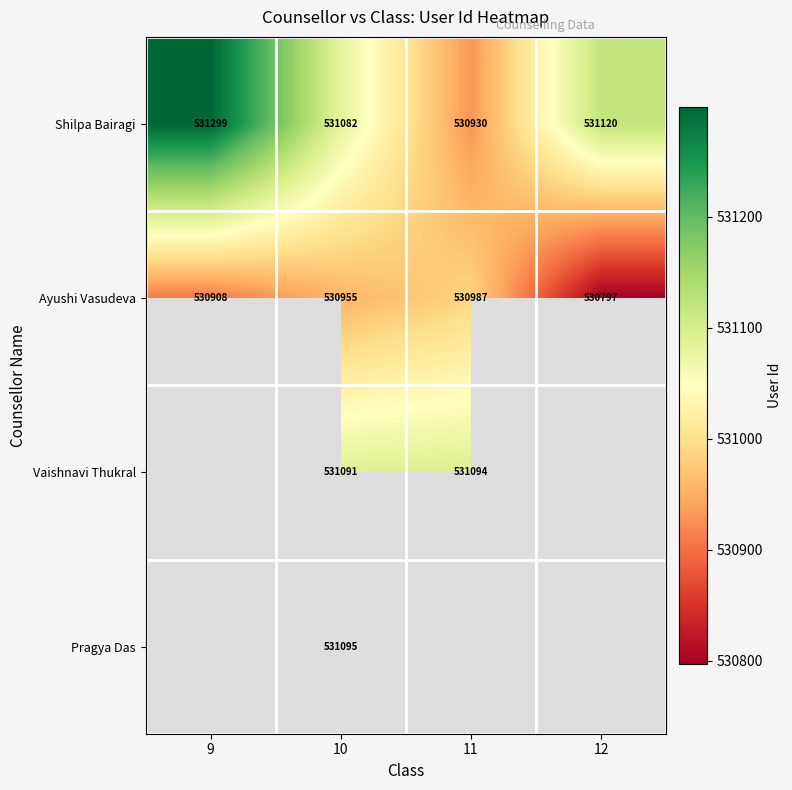

What is the spread (max minus min) of values at 11?

164.0